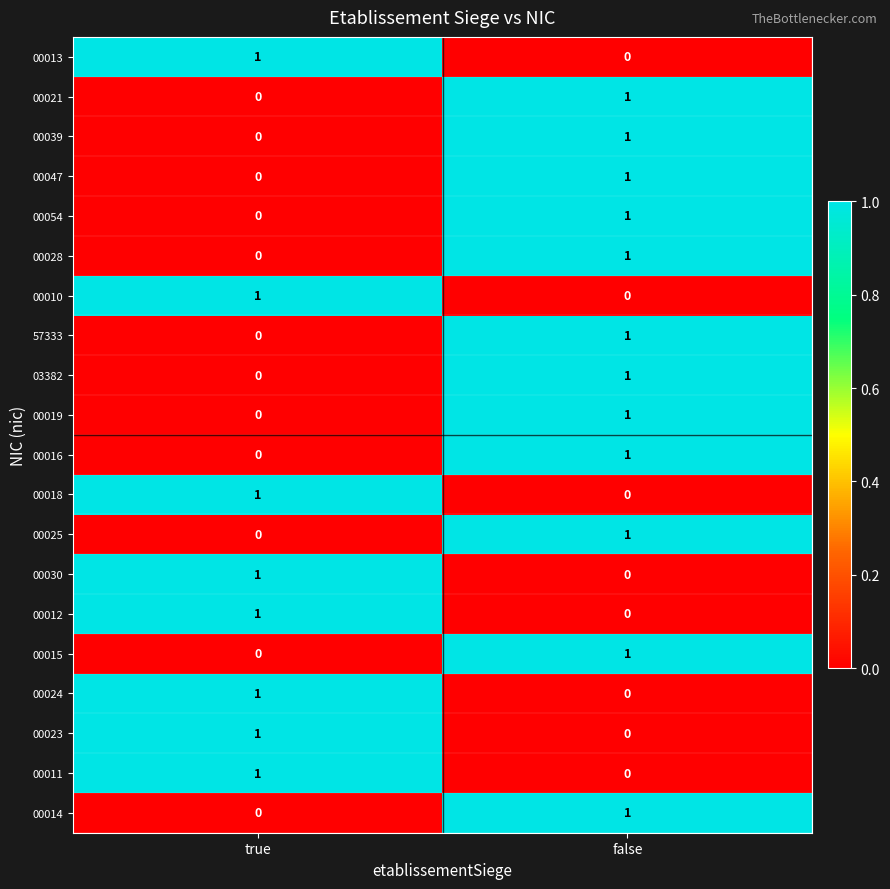

At which label is 00013 closest to 0?

false